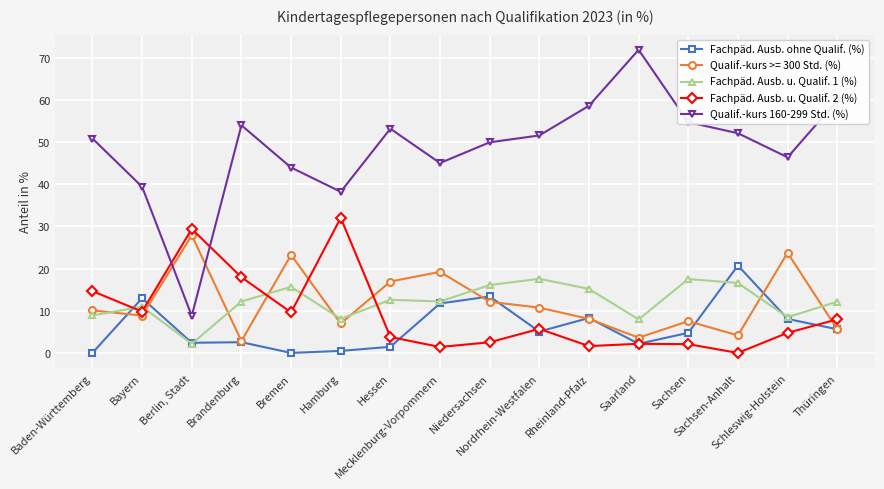

Which series has the widest spread of values?

Qualif.-kurs 160-299 Std. (%)